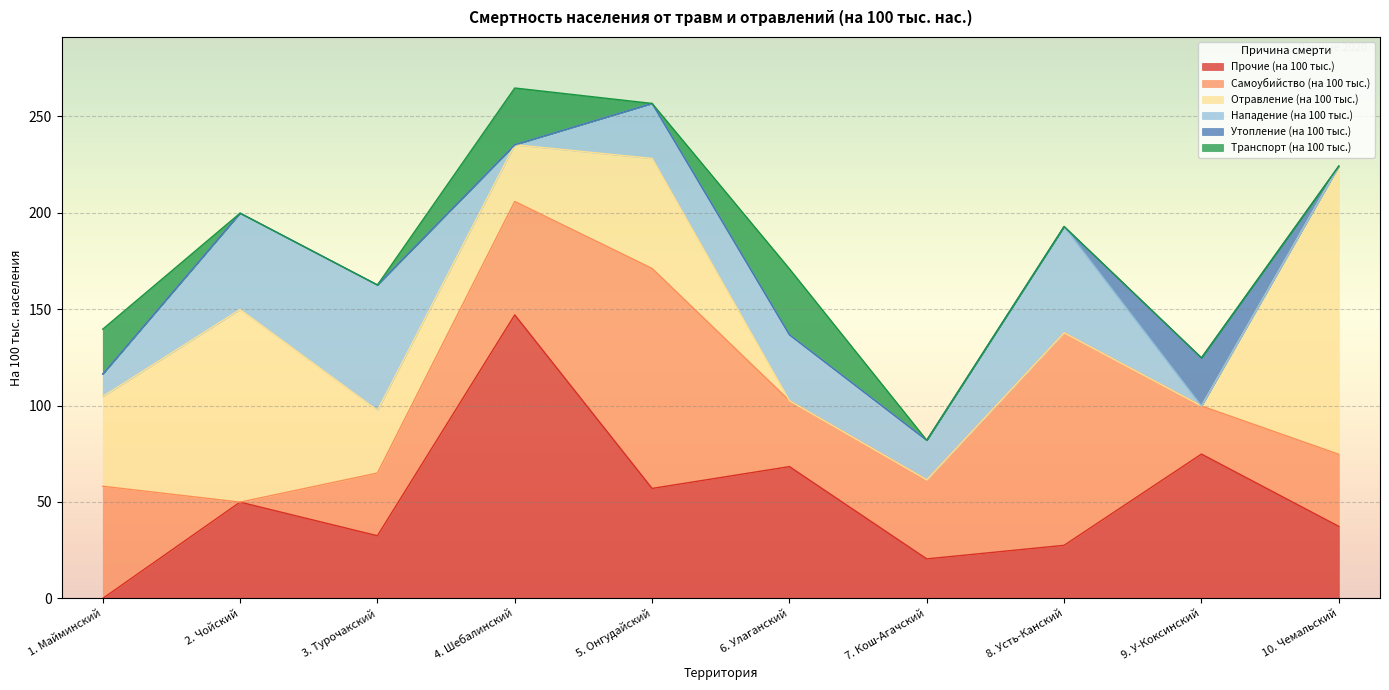

Which series has the largest total across all categories?

Прочие (на 100 тыс.)